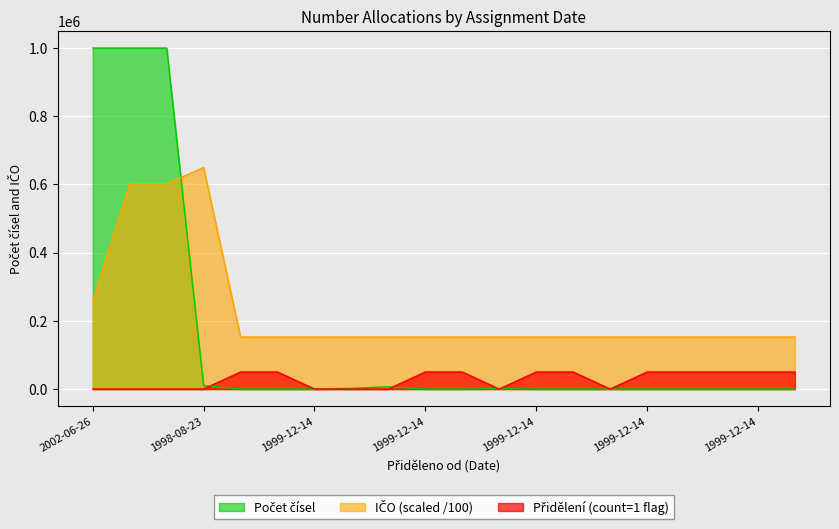

List the series in order of their peak value, lowest first.

IČO, Počet čísel